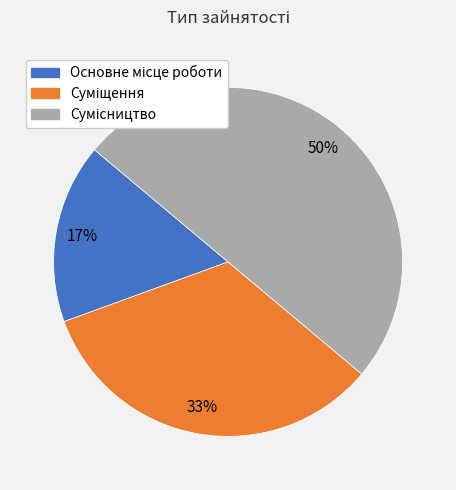

To the nearest percent, what is the average slice percentage?

33%